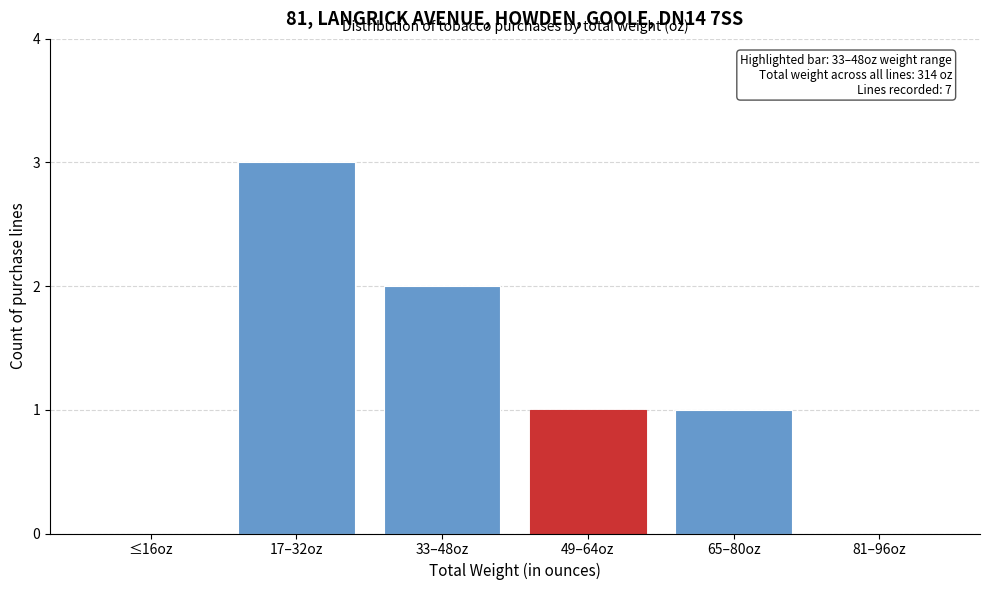

Reading right to left, list all the values displayed in this chart.

81–96oz=0	65–80oz=1	49–64oz=1	33–48oz=2	17–32oz=3	≤16oz=0